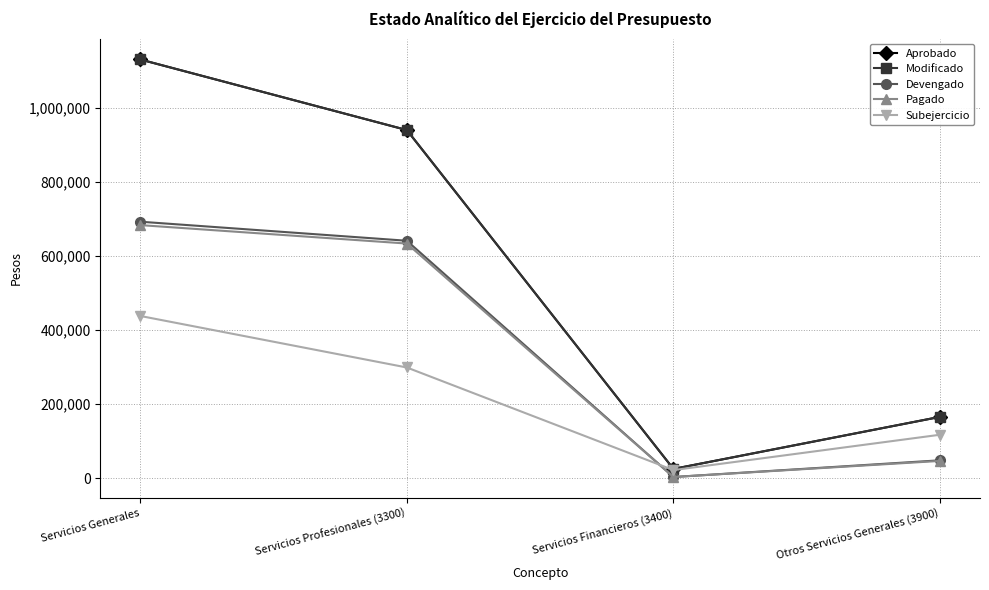

Is this an area chart (filled region under the line)?

No